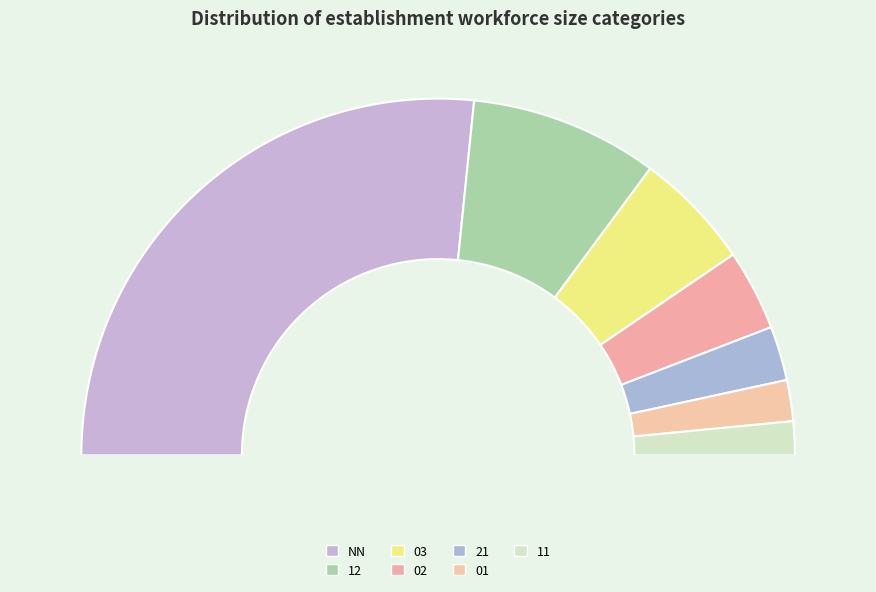

Between 12 and 21, which is larger?

12